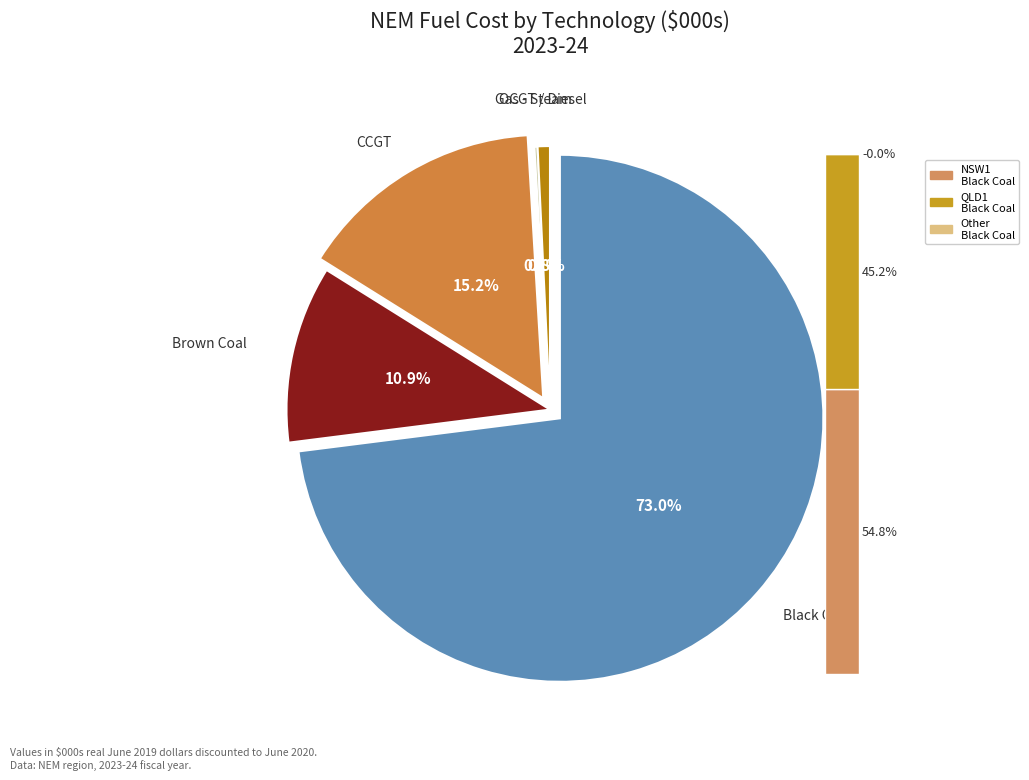

How many segments does this pie chart have?

5